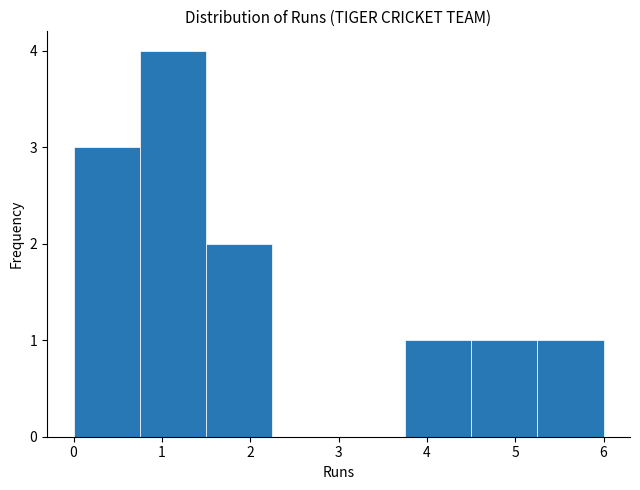

Which range on the x-axis has the tallest bar?

0.75 to 1.50